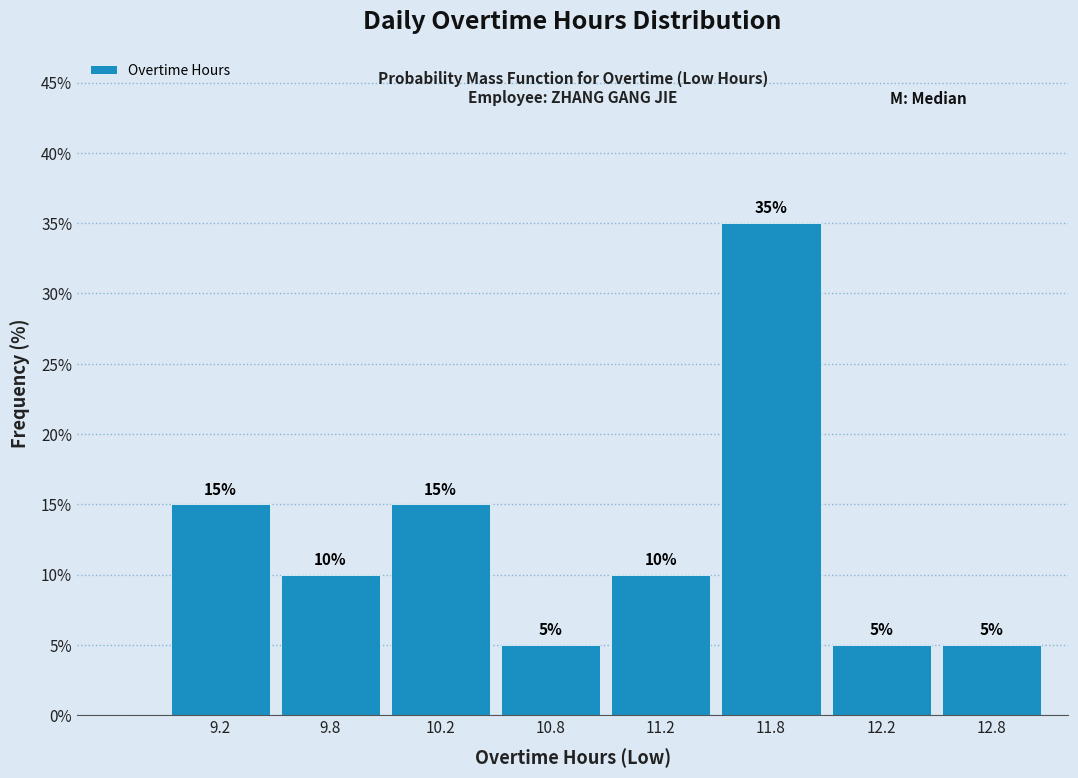

Reading left to right, list all the values displayed in this chart.

9.2=15	9.8=10	10.2=15	10.8=5	11.2=10	11.8=35	12.2=5	12.8=5